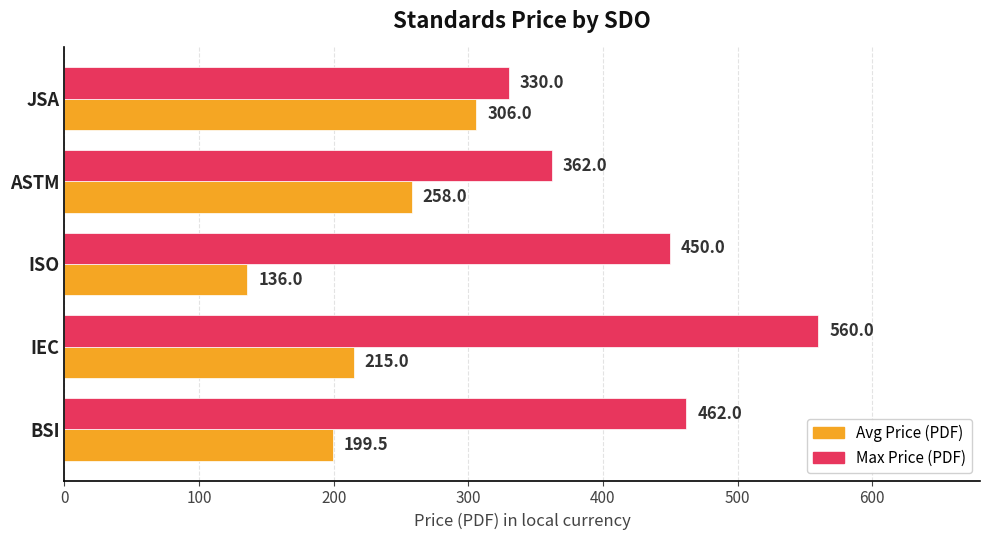

At which category is the sum across all series the highest?

IEC